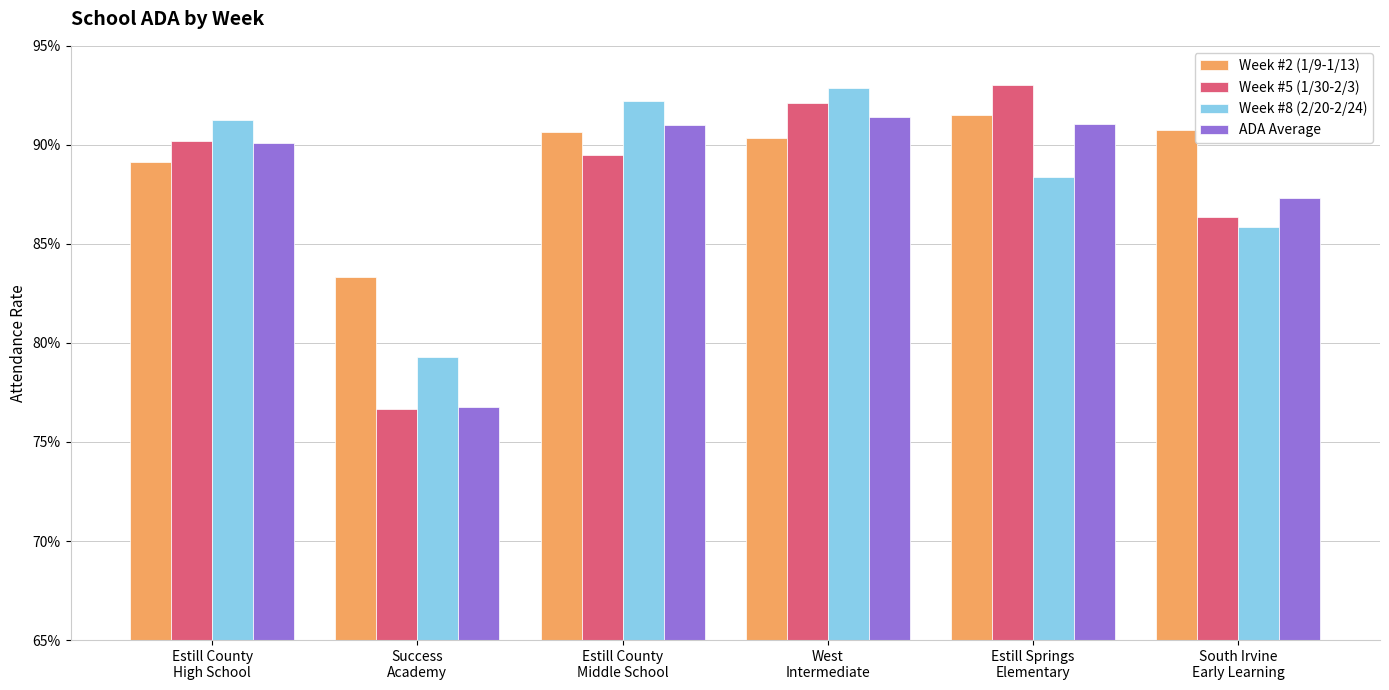

Which category has the lowest value in the Week #2 (1/9-1/13) series?

Success
Academy